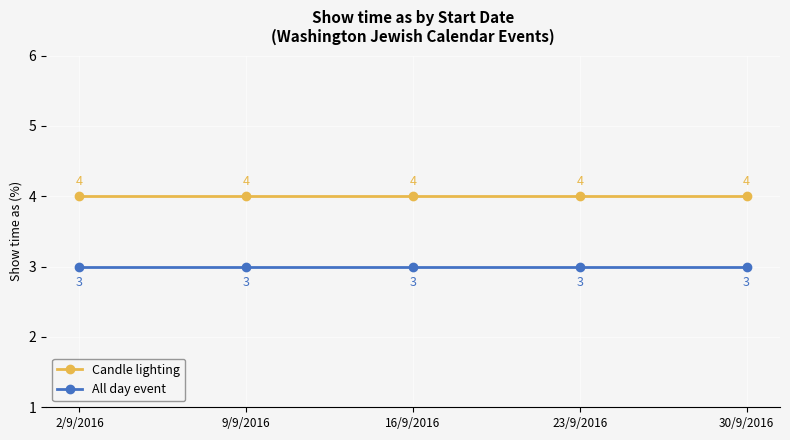

What is the maximum value shown in the chart?

4